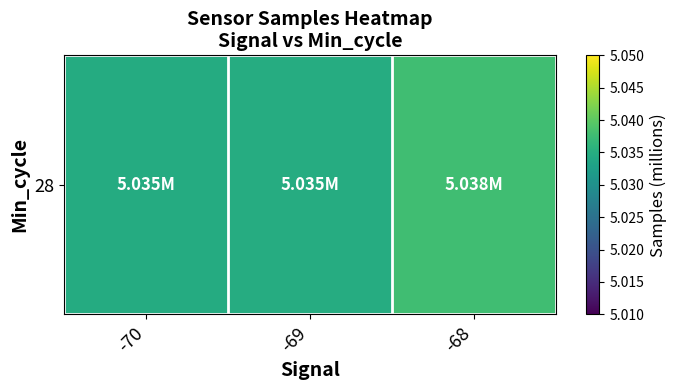

List the labels in order of value, smallest first.

-70, -69, -68